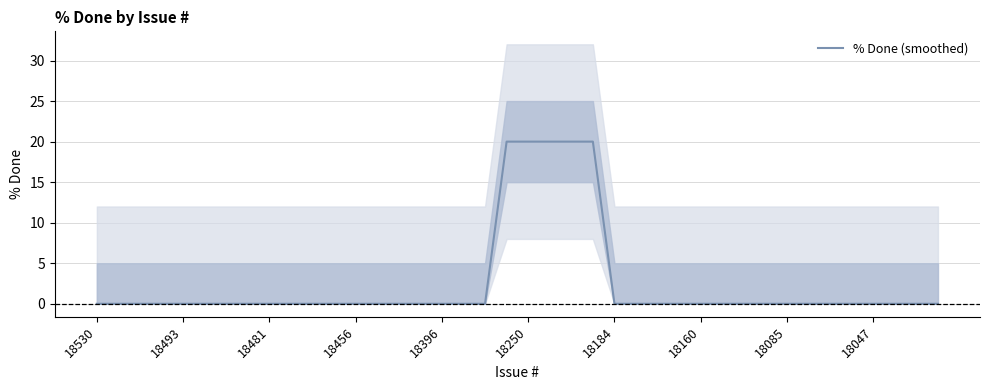

What is the sum of all values?

100